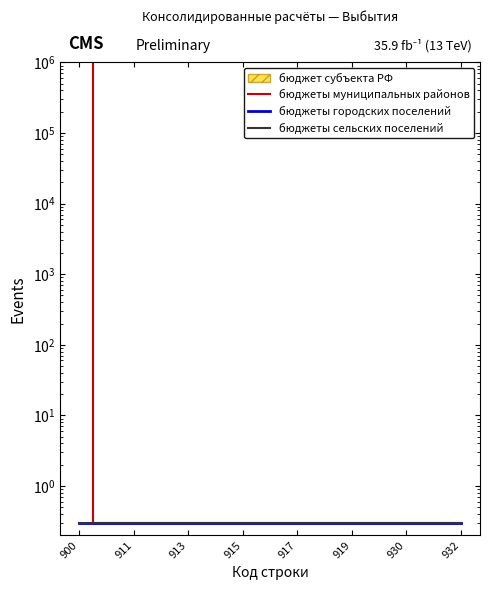

What is the greatest value displayed?

1653655.0